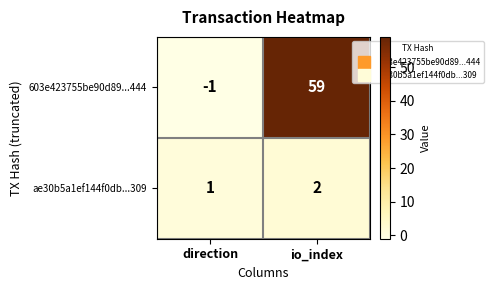

At which label is 603e423755be90d89...444 closest to 29?

direction